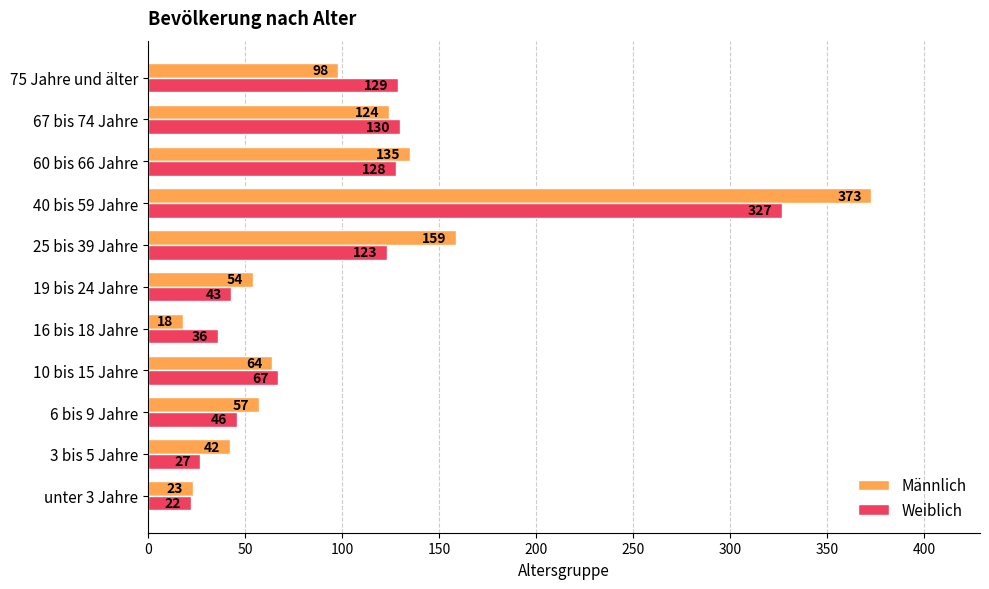

The value of Weiblich at 25 bis 39 Jahre is 44. True or false?

False